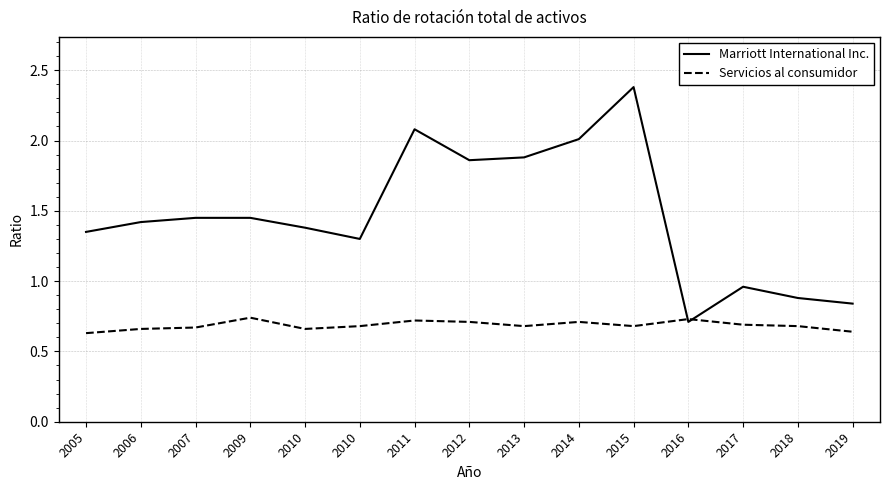

In Marriott International Inc., how many points are higher than both neighbors (excluding endpoints)?

3